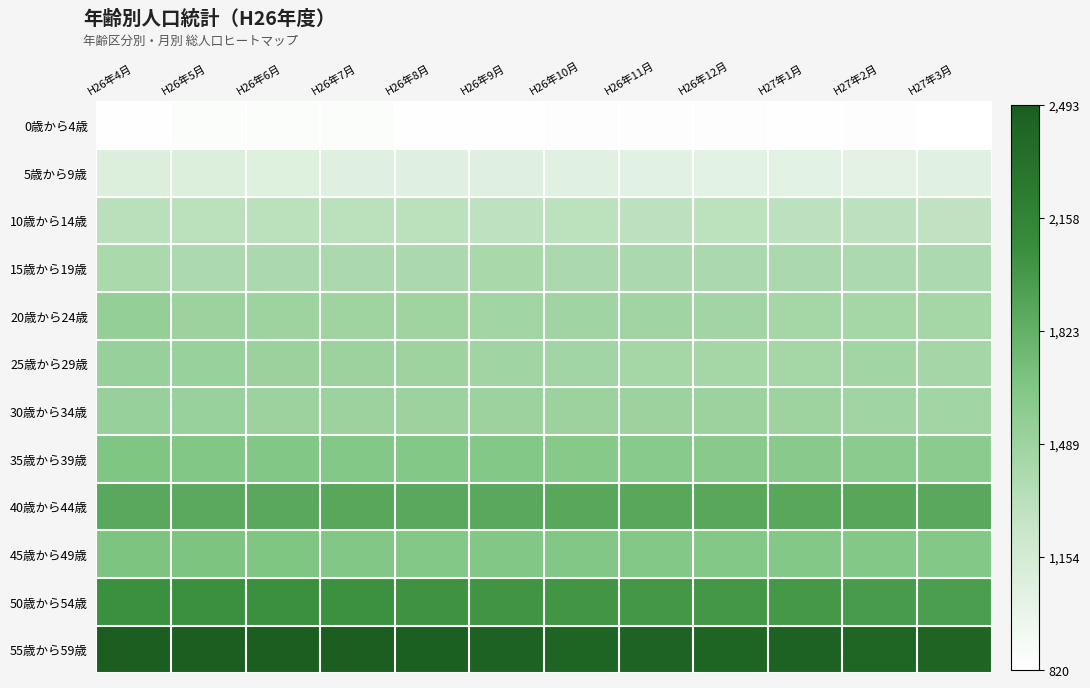

At which category is the sum across all series the highest?

H26年4月